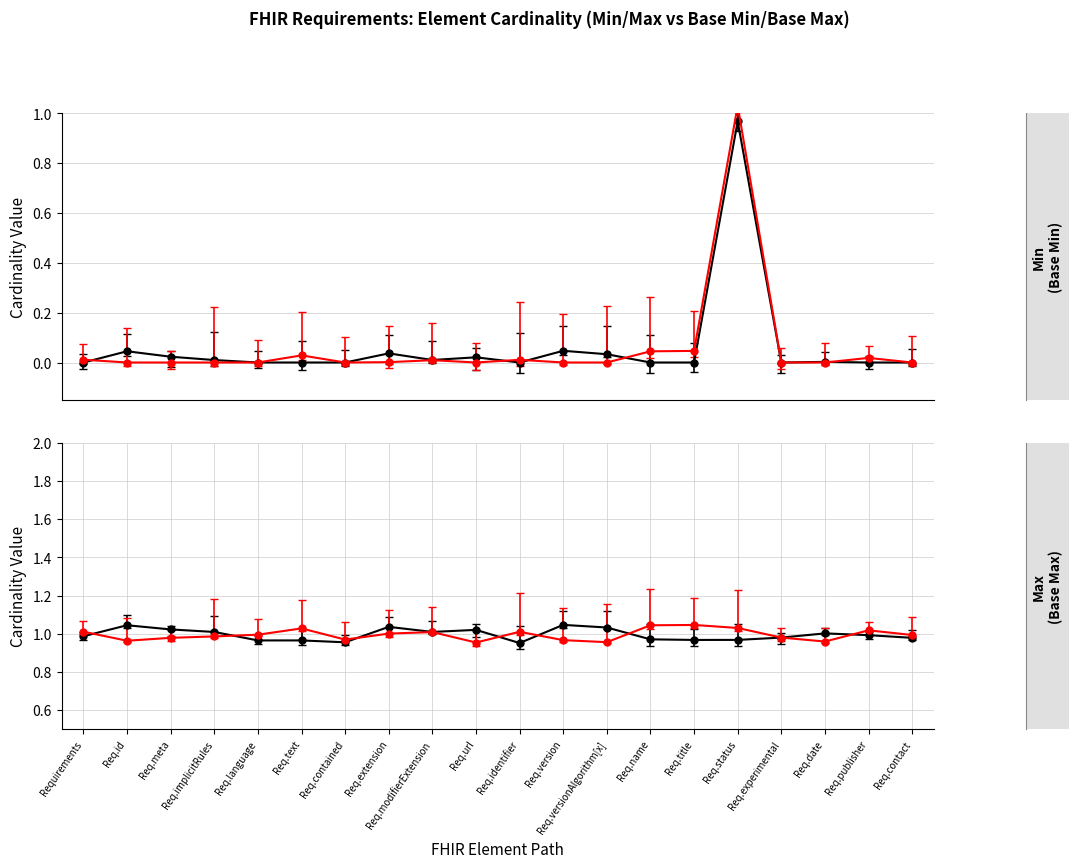

List the series in order of their overall mean, lowest first.

Min_values, Base_Min_values